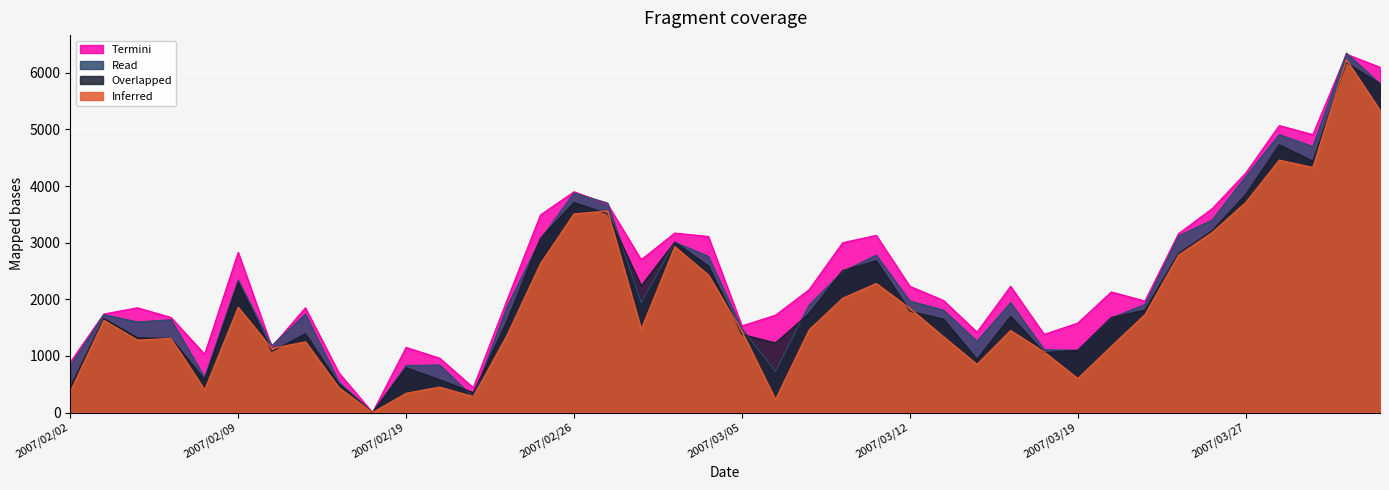

What is the difference between the Inferred values at 2007/02/09 and 2007/03/15?

410